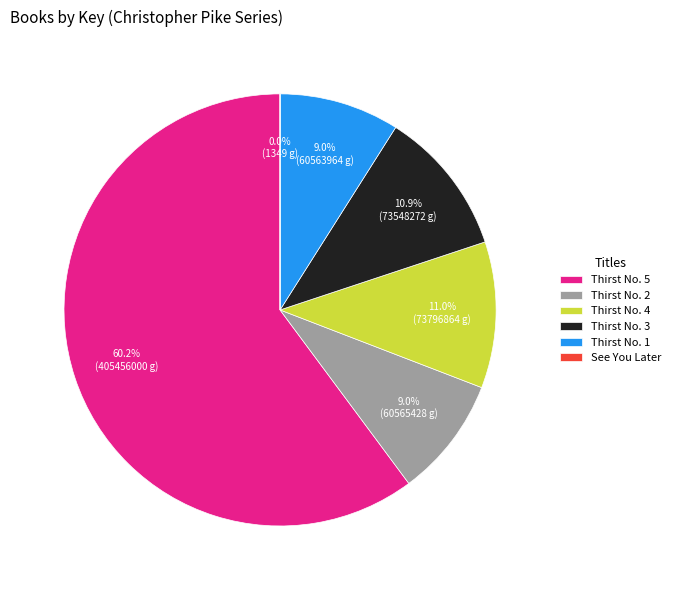

Is Thirst No. 5 the majority of the pie?

Yes